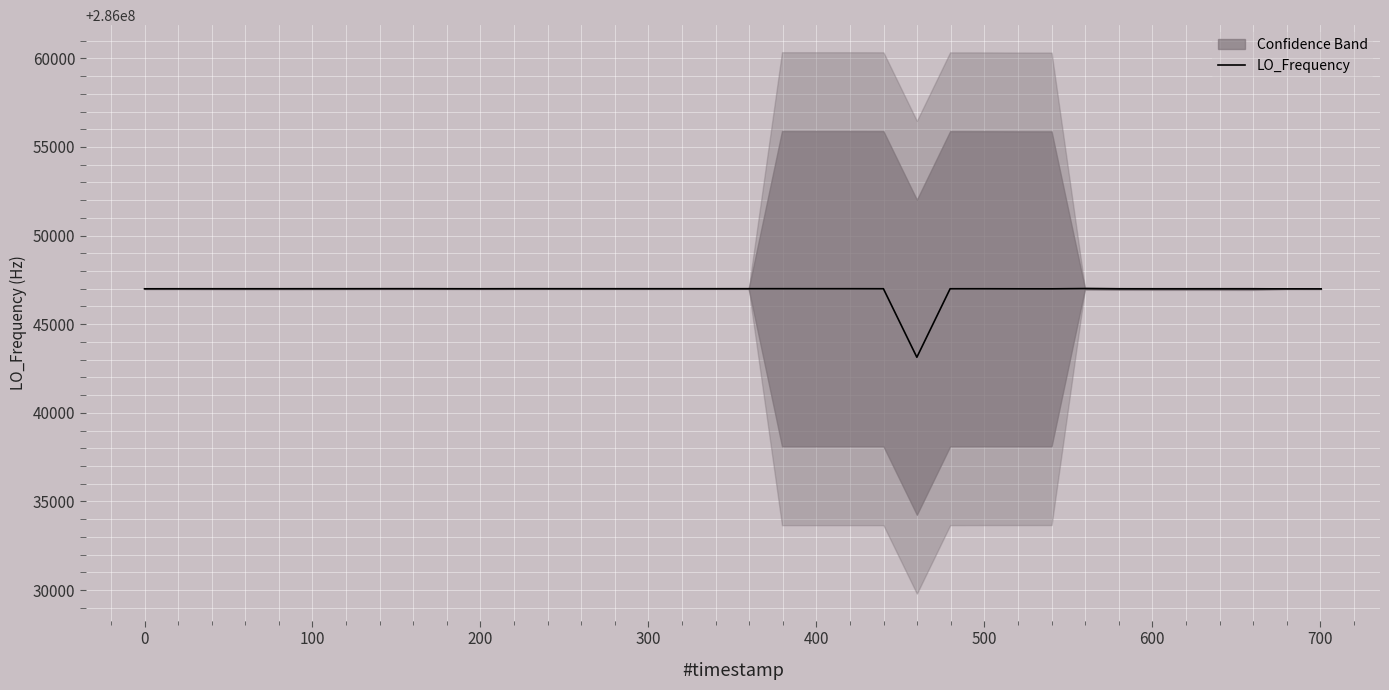

Does the chart display data point markers on the line(s)?

No